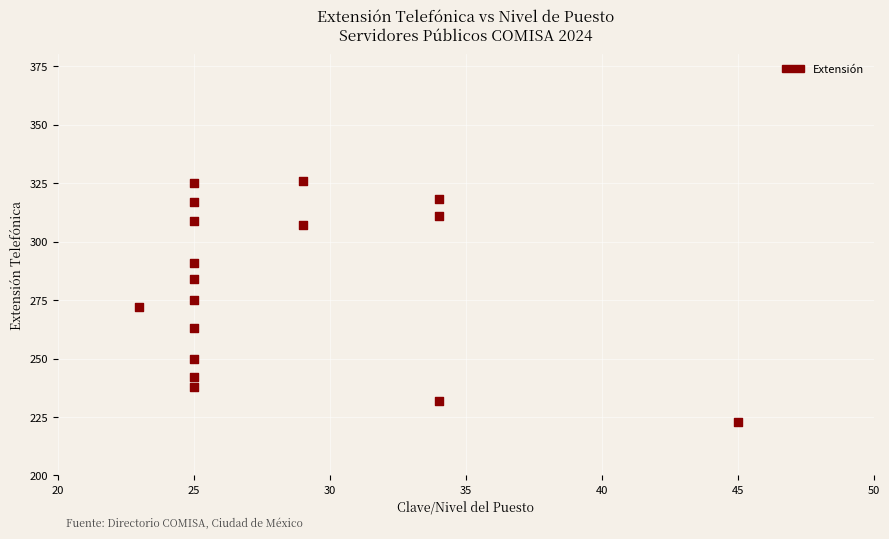

What is the range of X values (max minus min)?

22